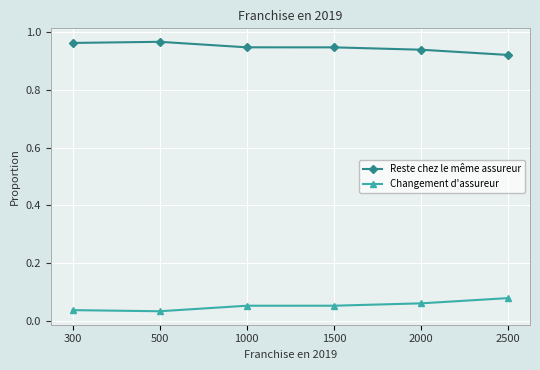

What is the difference between the highest and lowest values at 2500?

0.8